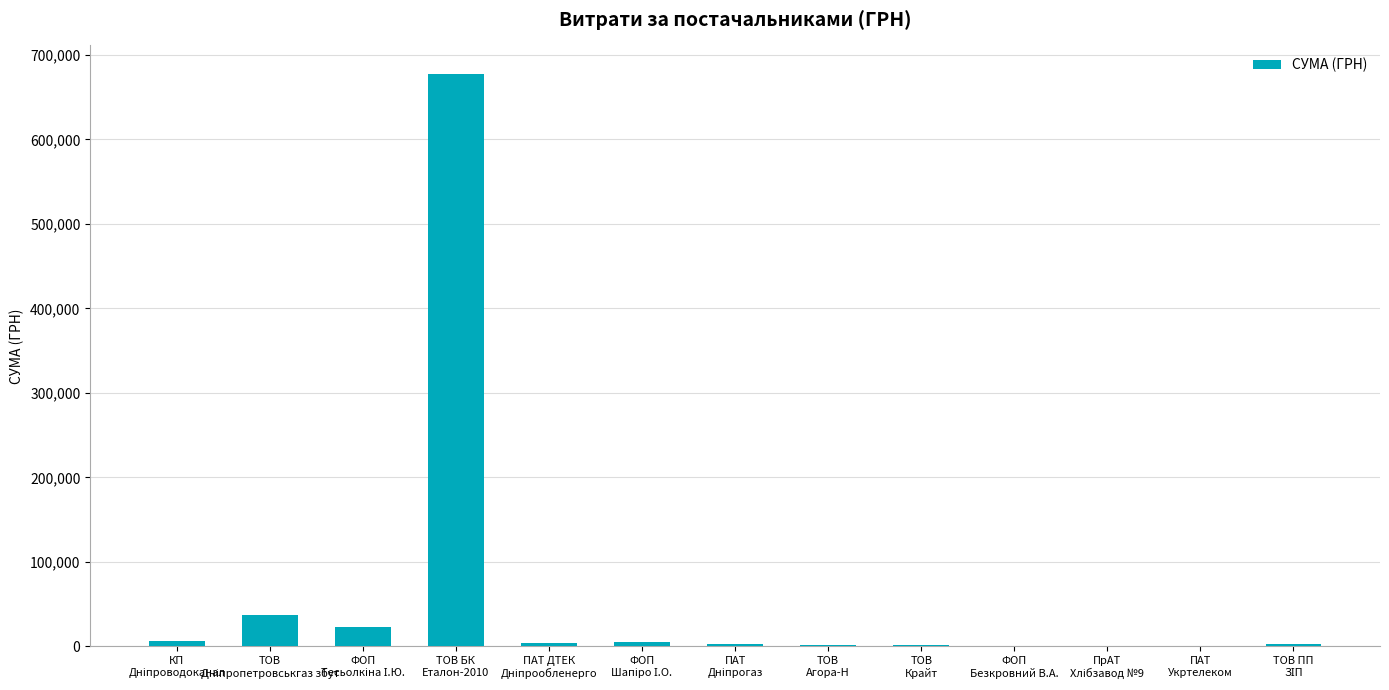

What is the sum of all values?

761981.0